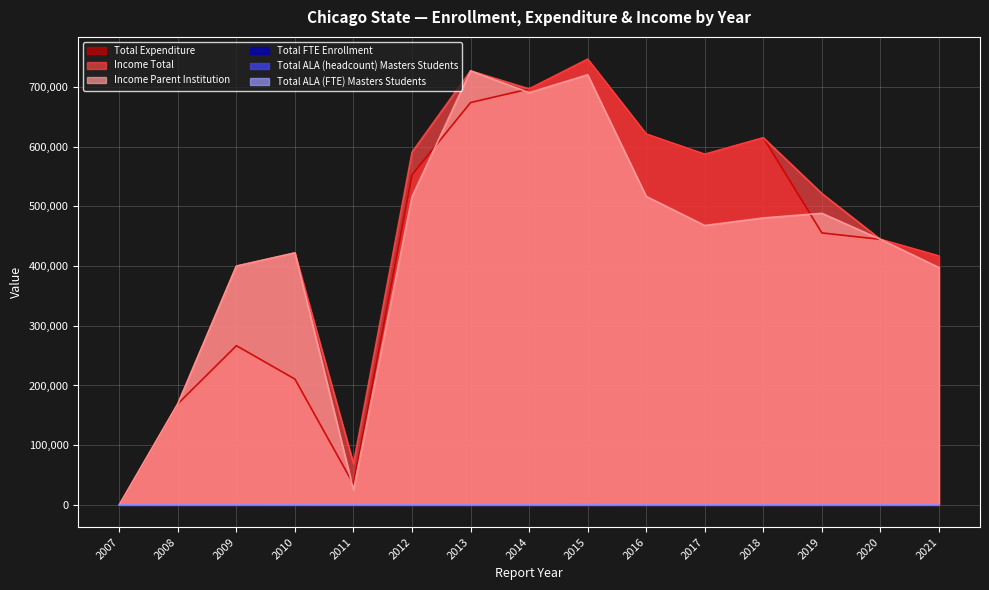

How many lines are shown in the chart?

6